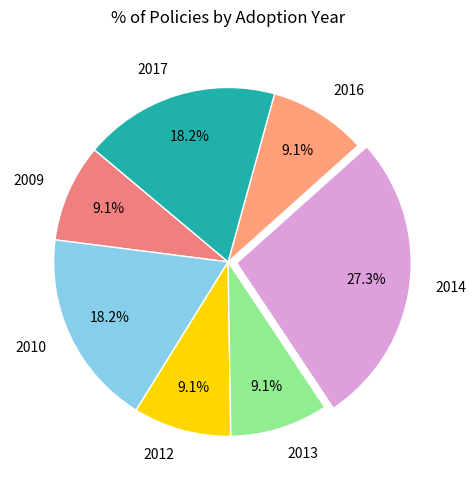

Is there any slice that represents more than half of the pie?

No